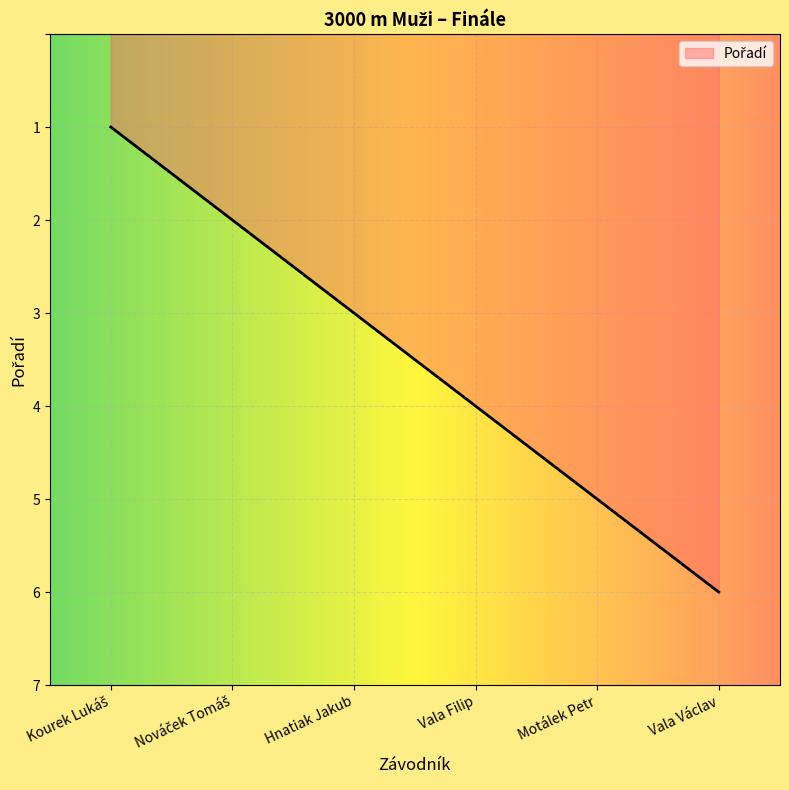

How many lines are shown in the chart?

1